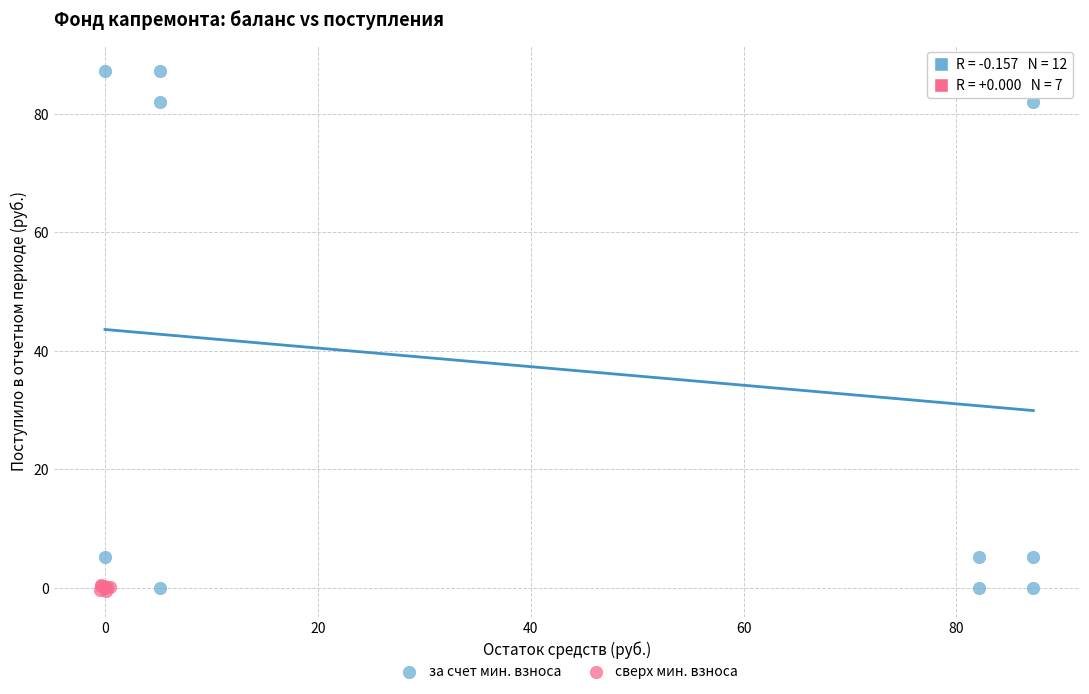

Which series has the widest spread of Y values?

за счет мин. взноса